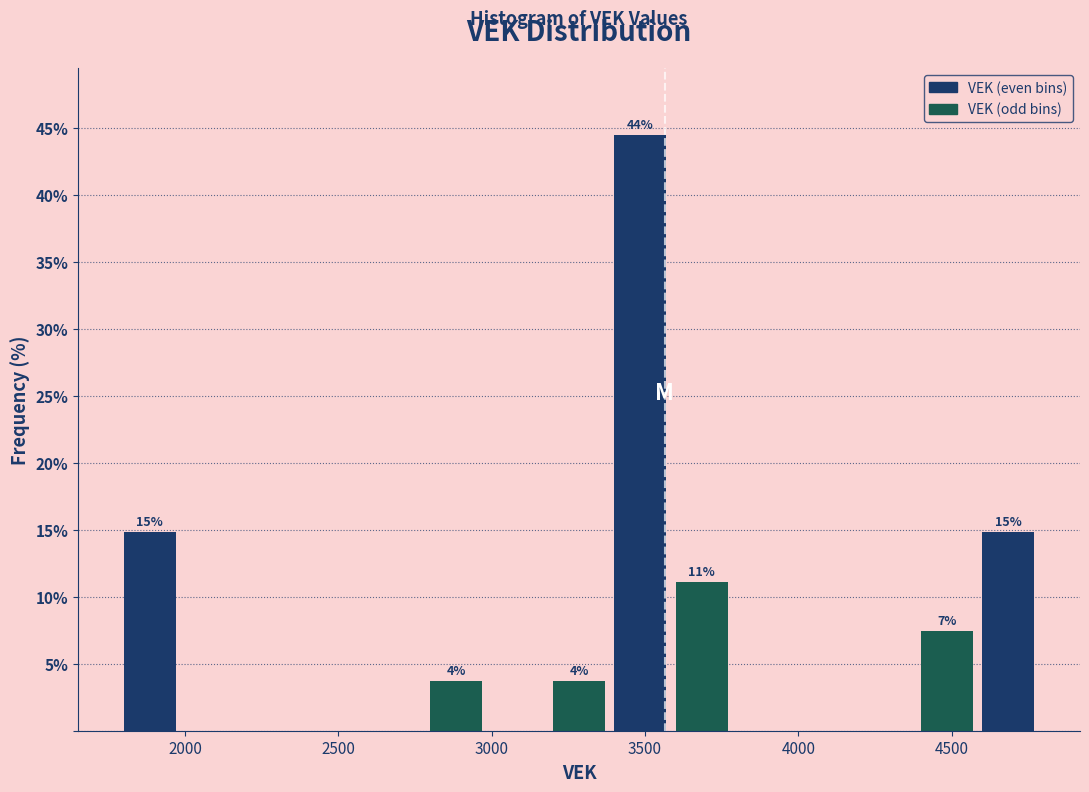

Over which range of the x-axis is the bar tallest?

3400 to 3600